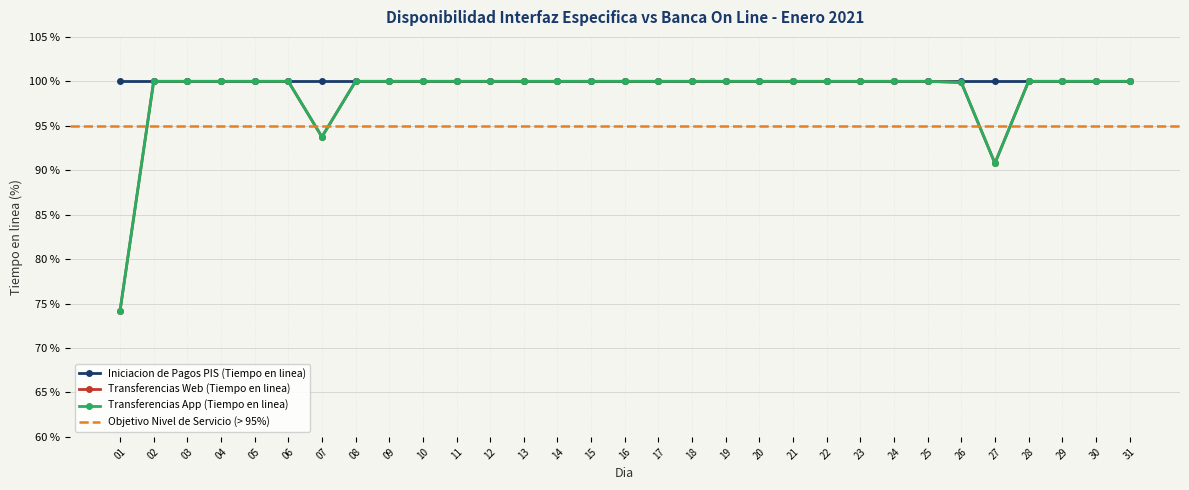

What is the sum of all Transferencias App (Tiempo en linea) values?

3058.6